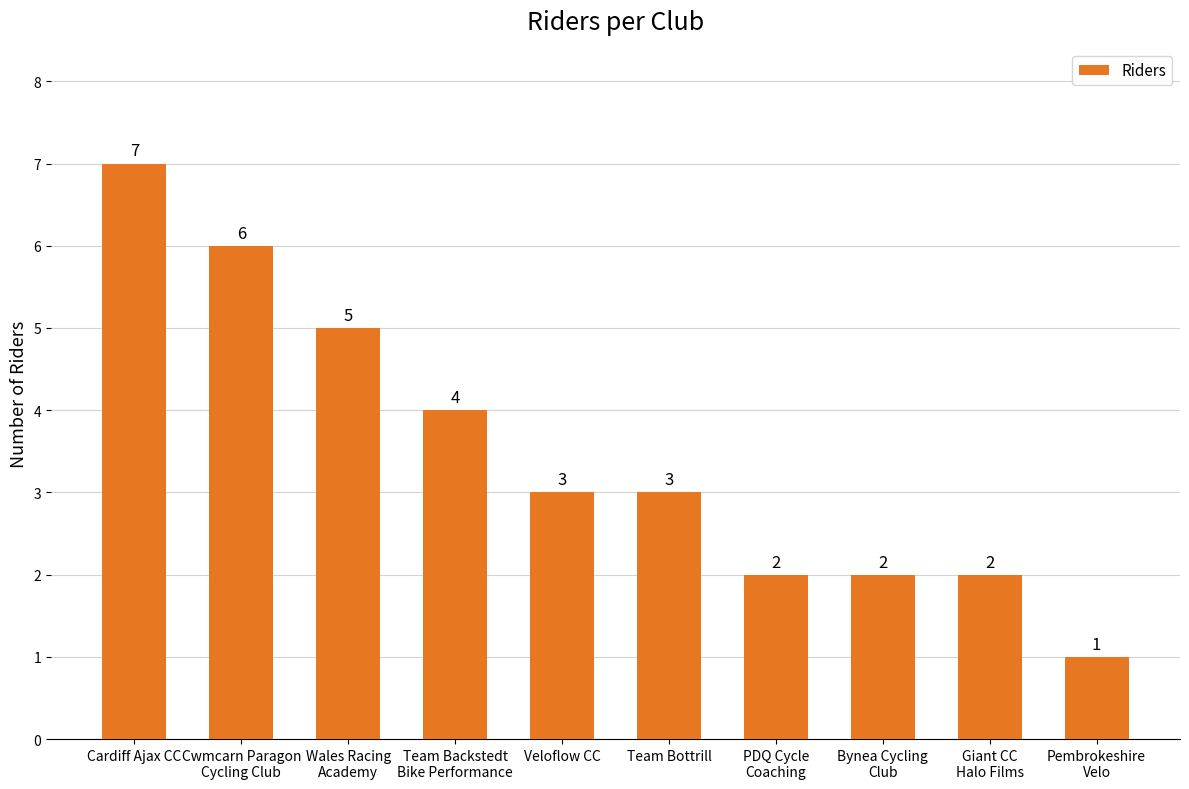

What is the difference between the second highest and minimum values?

5